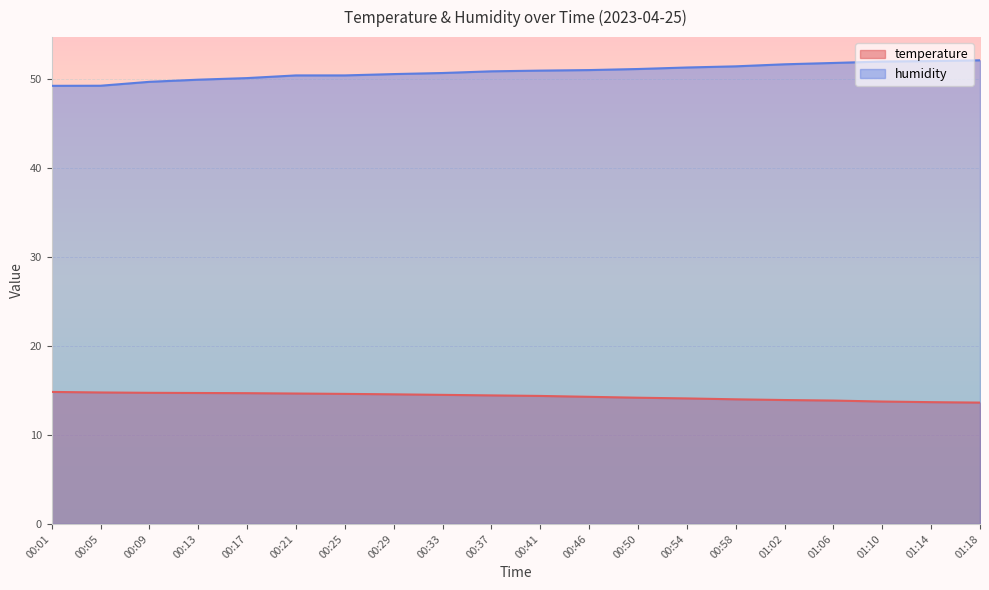

What is the label of the 19th point from the right?

00:05